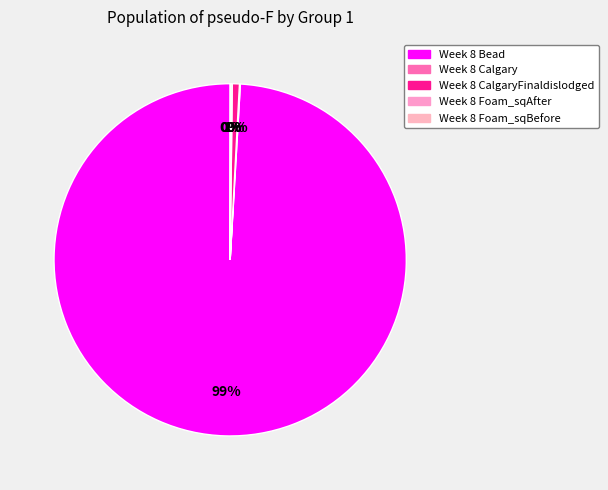

Is there a majority slice in this chart?

Yes